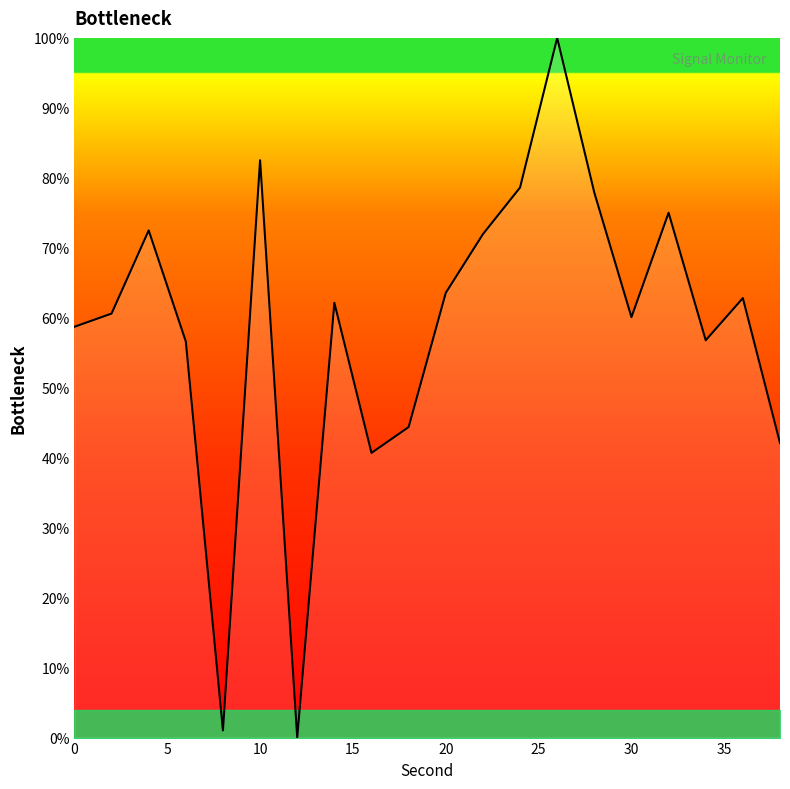

True or false: there are more than 1 points higher than both neighbors.

True